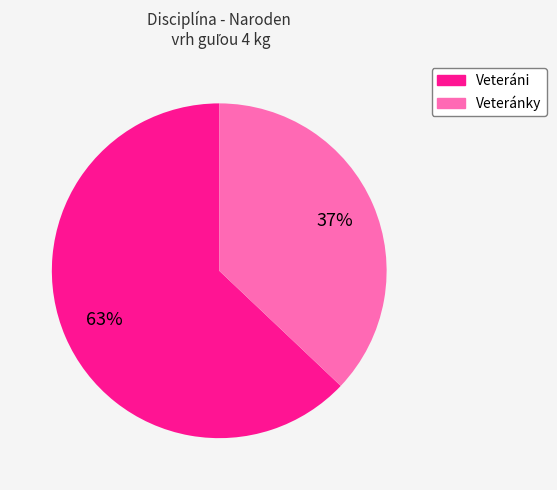

How many slices are in this pie chart?

2